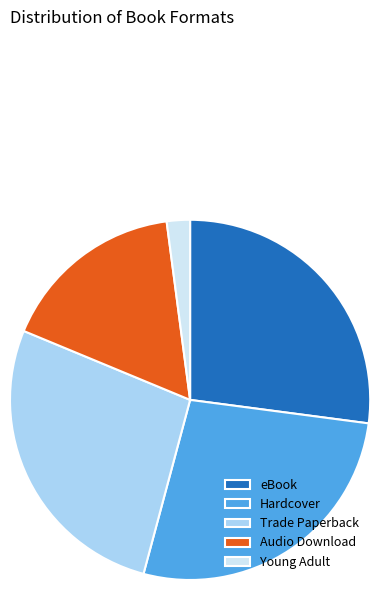

How many segments does this pie chart have?

5